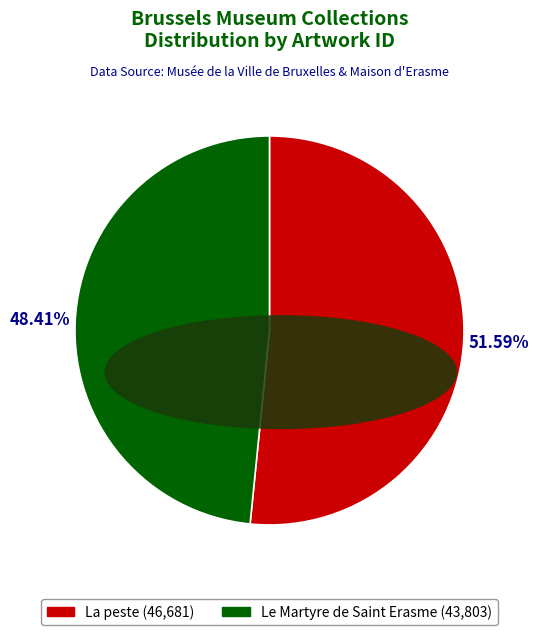

How many slices are in this pie chart?

2